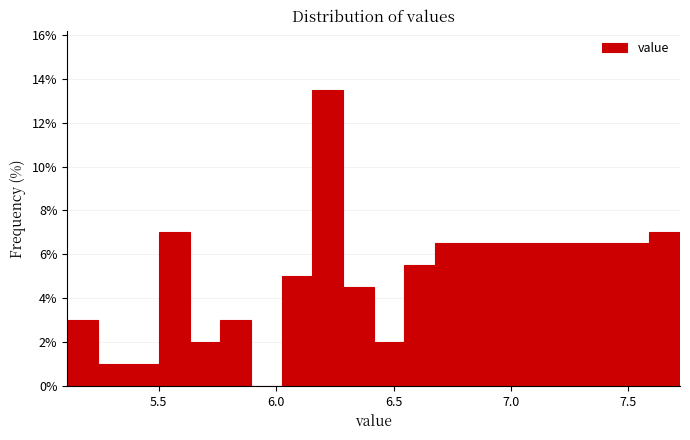

Read against the x-axis, roughly where is the centre of the tallest bar?

6.20